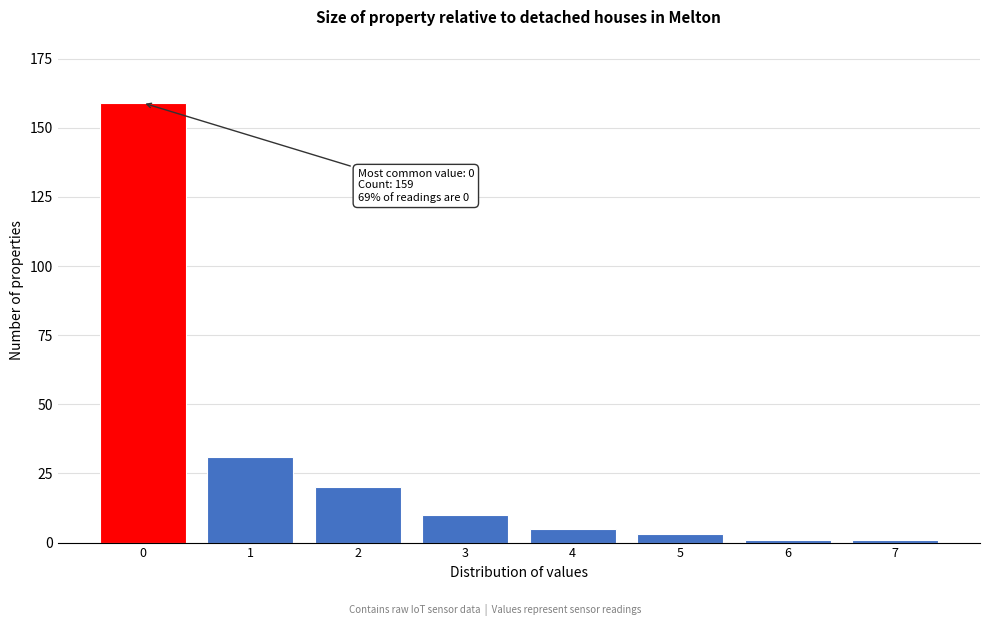

Reading right to left, extract all data points from this chart.

7=1	6=1	5=3	4=5	3=10	2=20	1=31	0=159